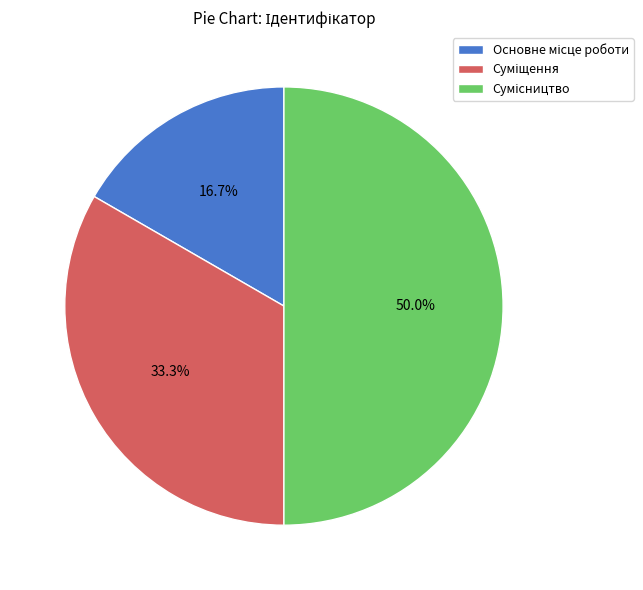

Does Суміщення represent more than half of the total?

No